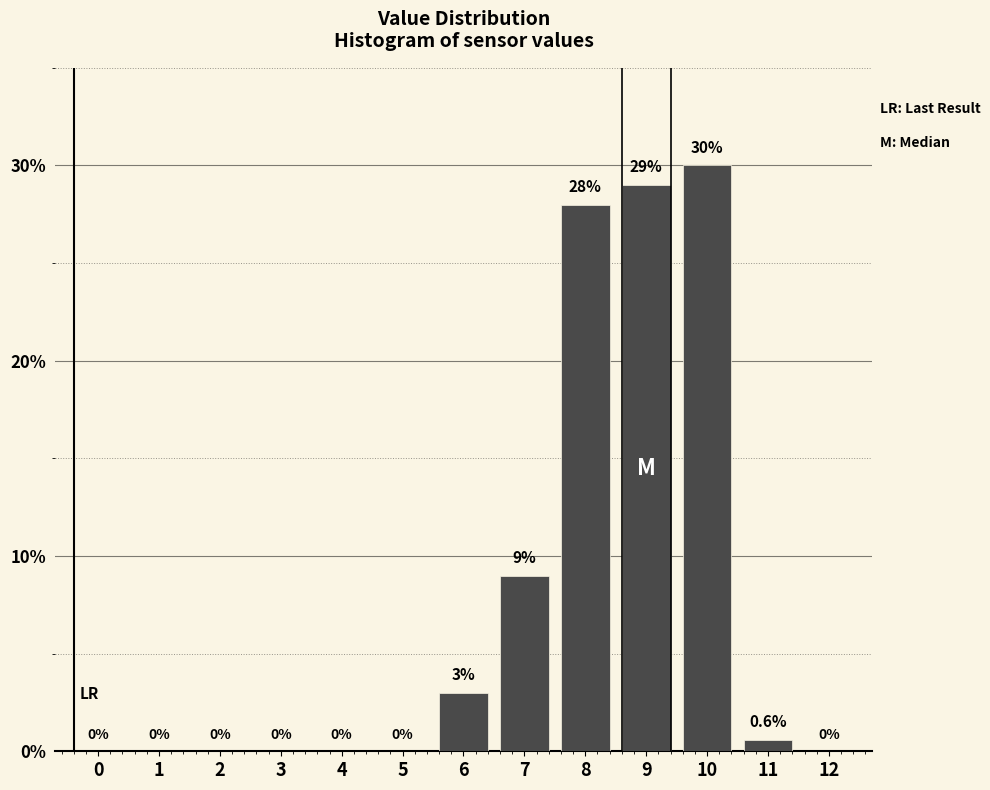

Reading left to right, transcribe all the data shown in this chart.

0=0.0	1=0.0	2=0.0	3=0.0	4=0.0	5=0.0	6=3.0	7=9.0	8=28.0	9=29.0	10=30.0	11=0.6	12=0.0